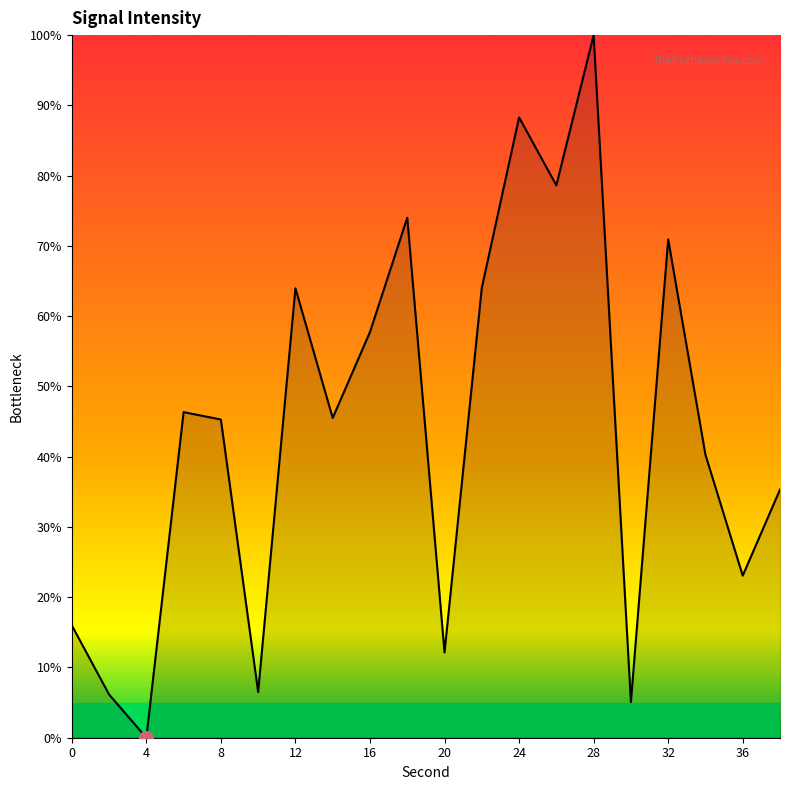

What is the difference between the maximum and minimum values?

100.0